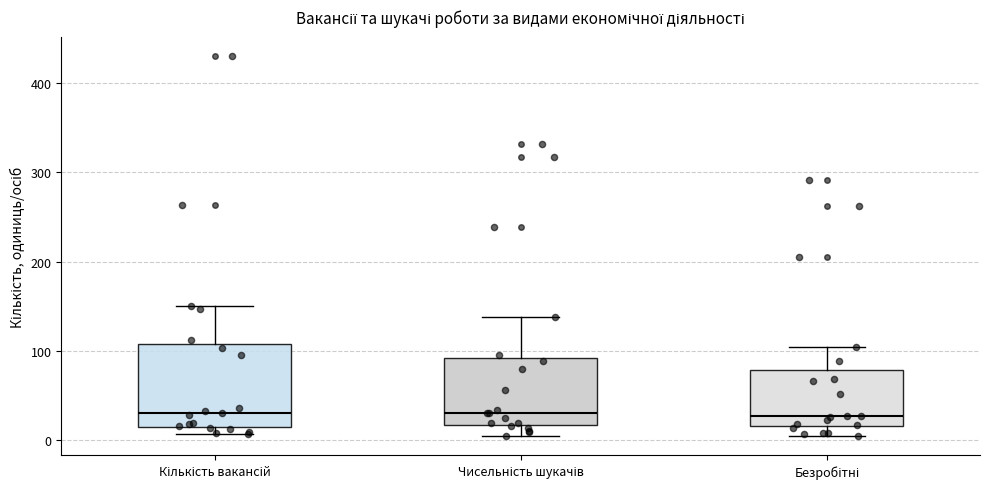

Which box is the tallest, from its lower edge to its upper edge?

Кількість вакансій